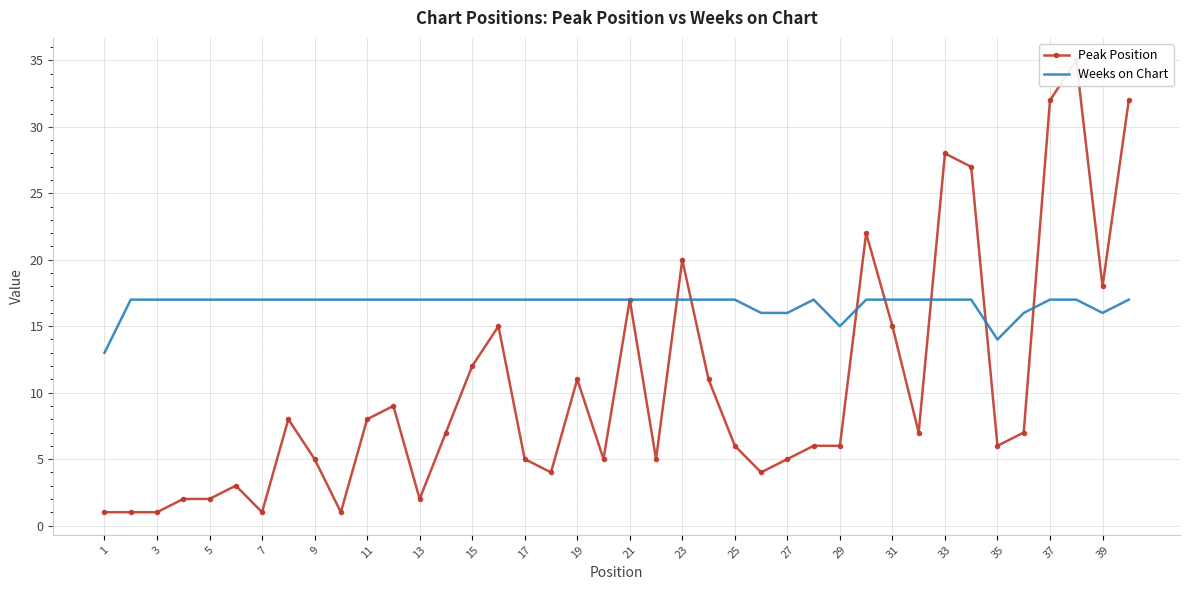

What is the lowest value of the Weeks on Chart series?

13